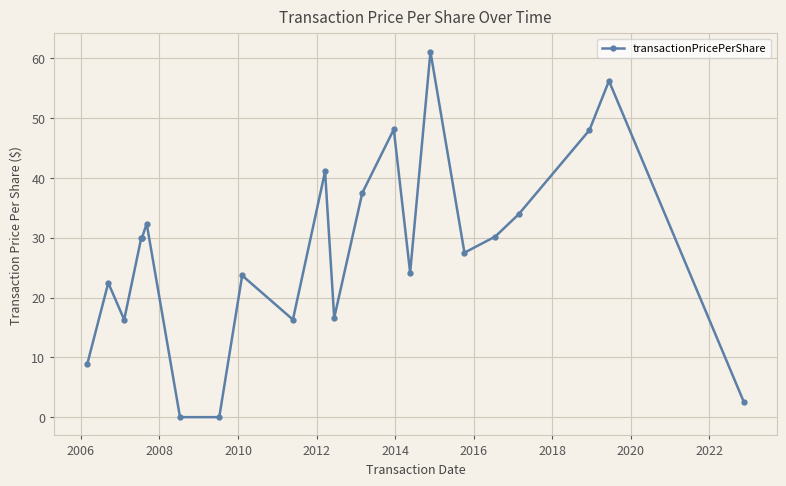

What is the difference between the maximum and minimum values?

61.1